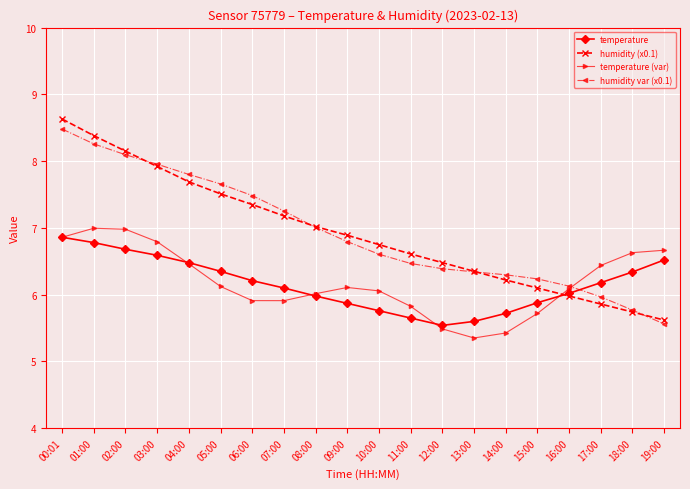

The value of temperature at 11:00 is 5.7. True or false?

True